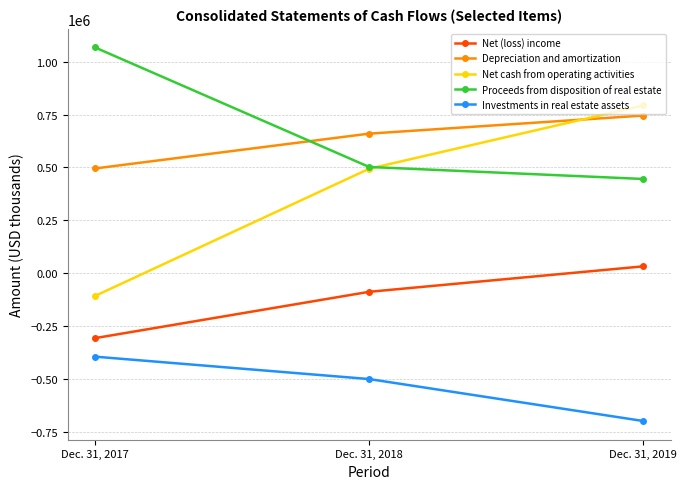

What is the average value of the Proceeds from disposition of real estate series?

671782